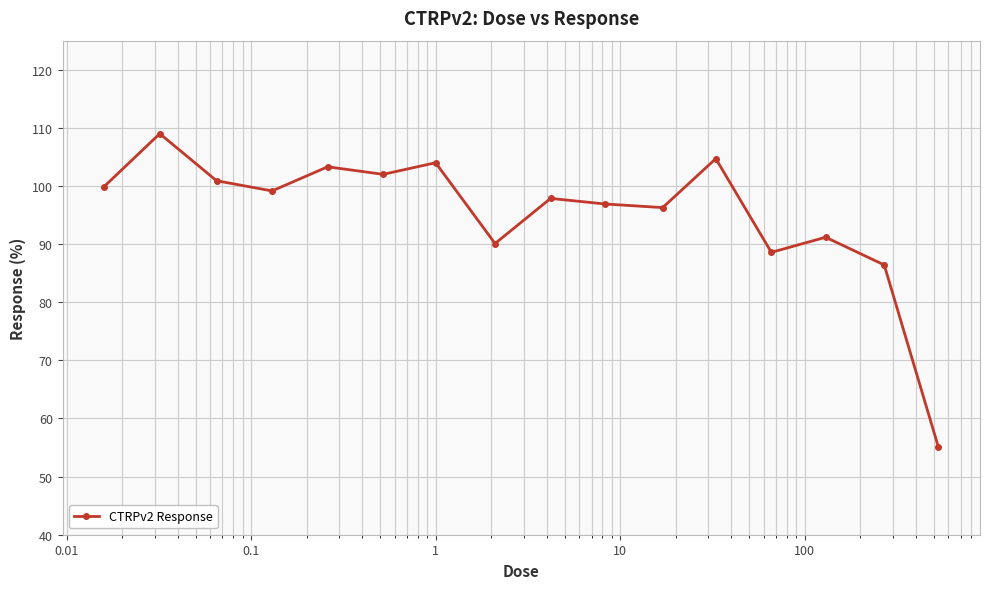

How many data points are less than 99?

8